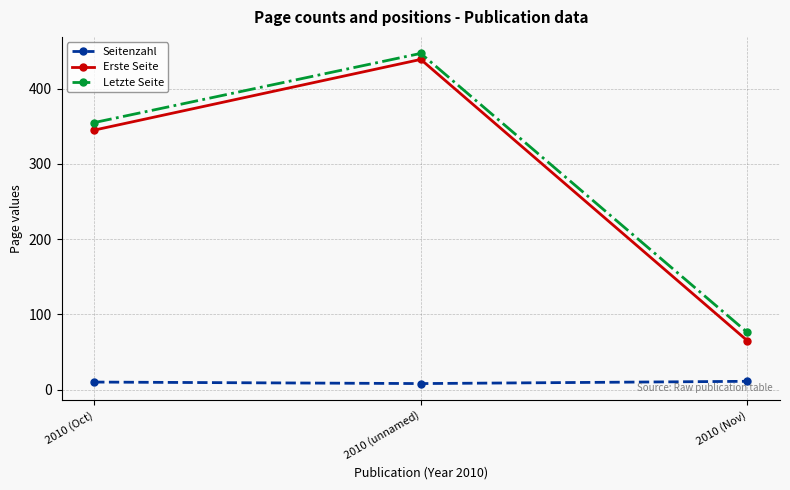

Which series has the largest range (max minus min)?

Erste Seite